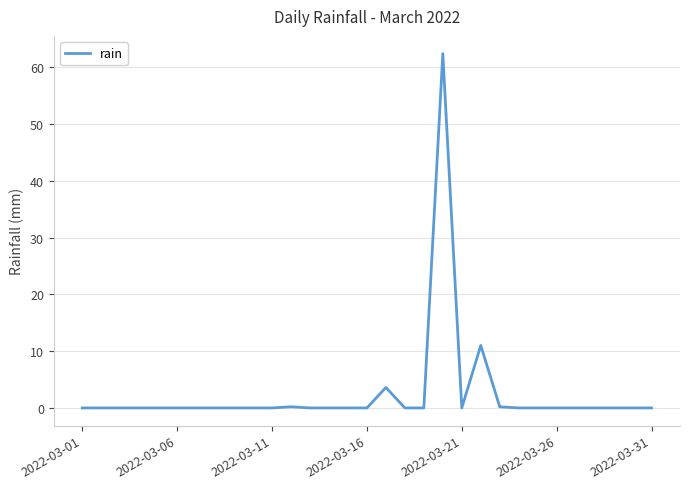

What is the maximum value shown in the chart?

62.4